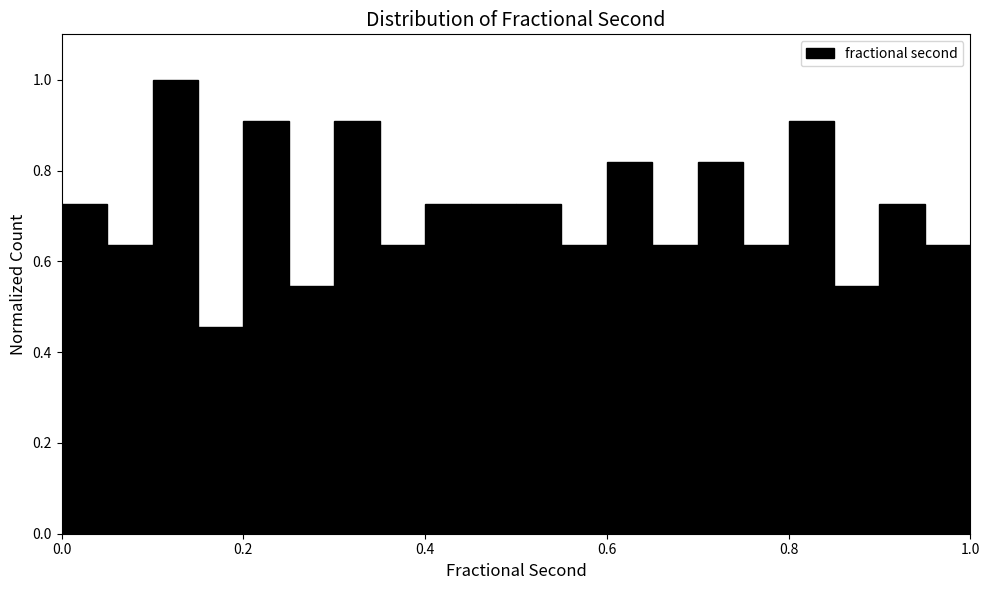

Read against the x-axis, roughly where is the centre of the tallest bar?

0.12